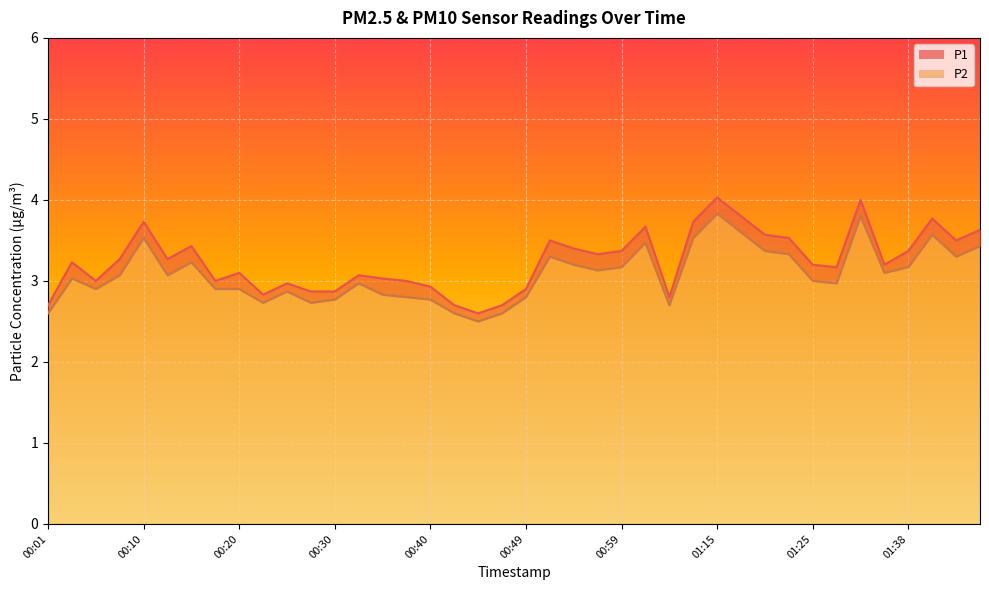

The P1 series shows 3.3 at 00:13. True or false?

True